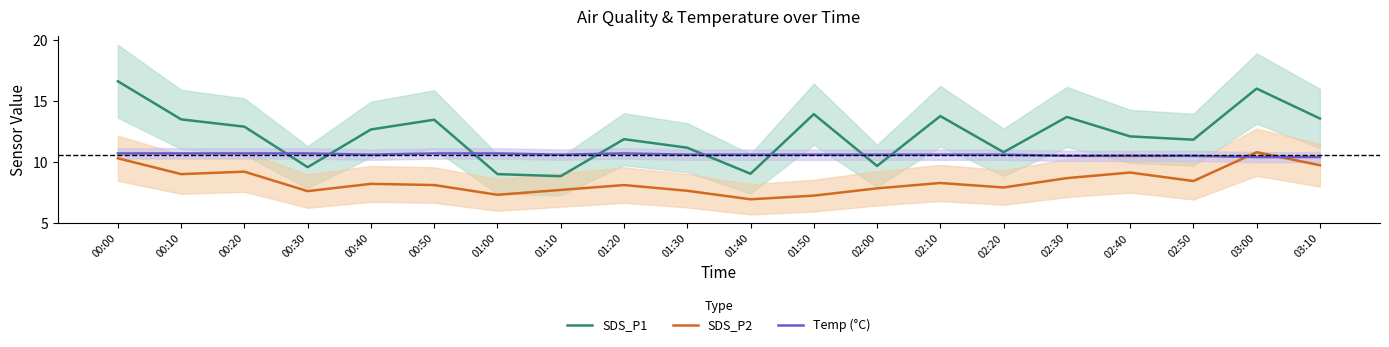

What is the label of the 4th point from the right?

02:40